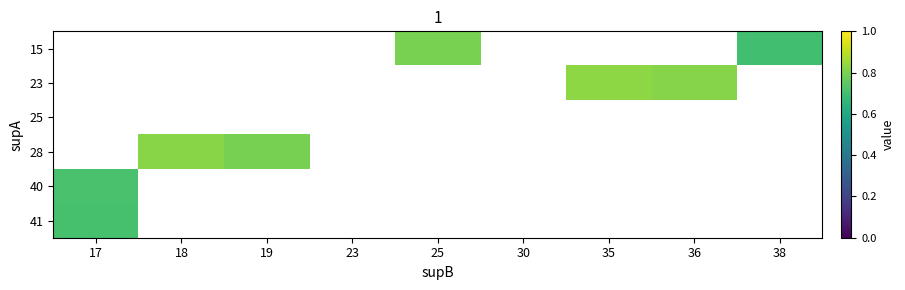

Which label corresponds to the smallest value in the chart?

38